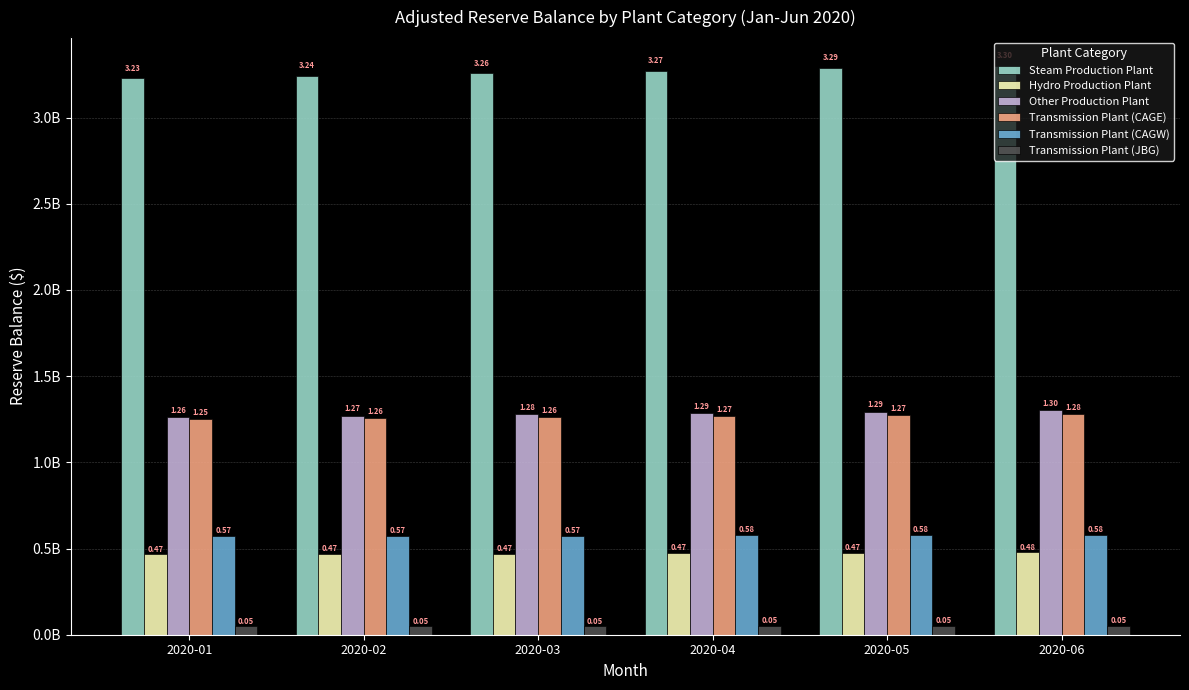

Are the bars horizontal?

No